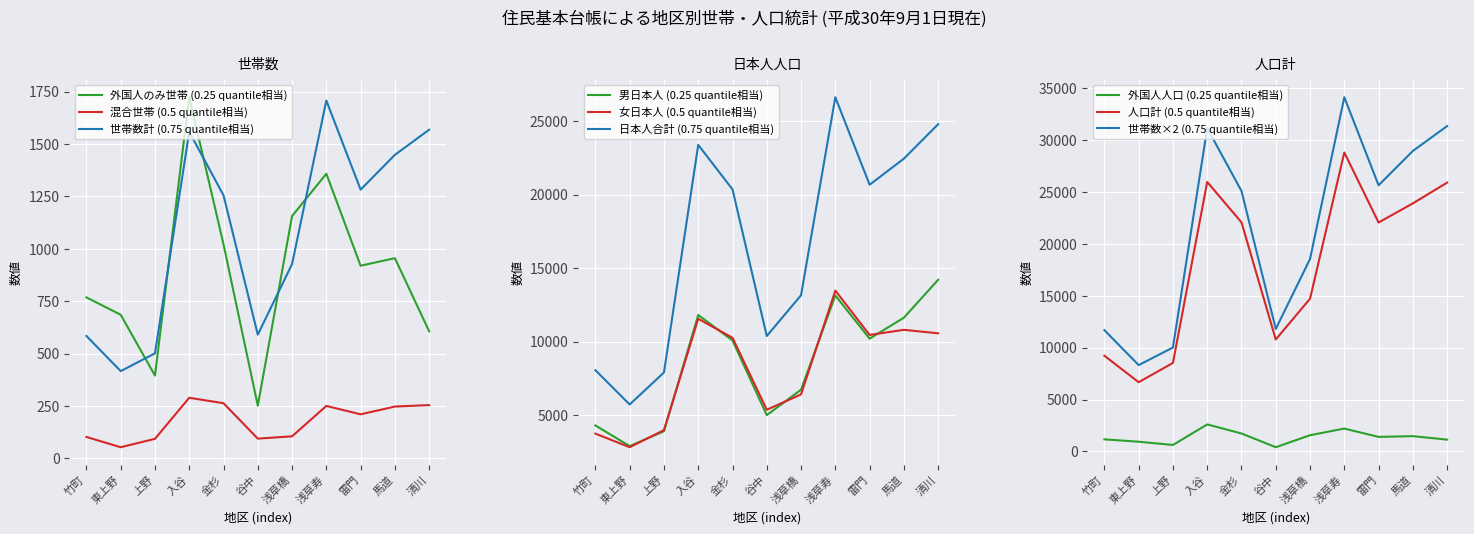

Which has a higher value, 浅草寿 or 金杉?

浅草寿